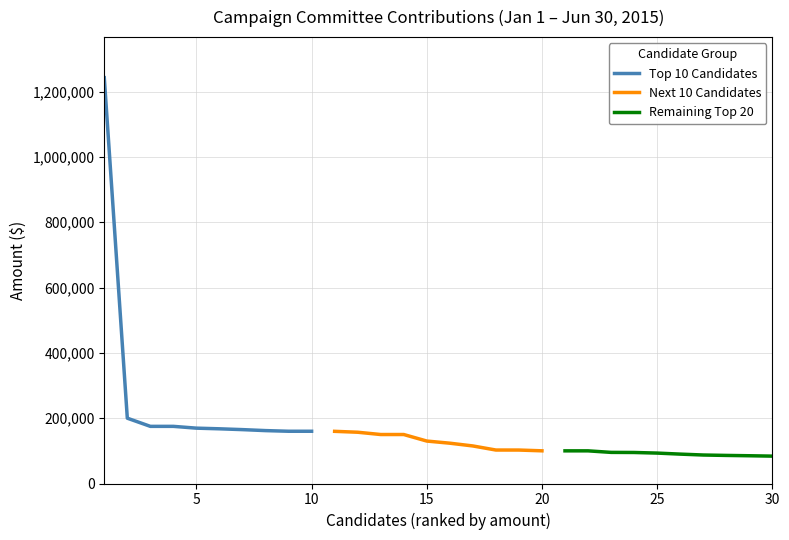

What is the maximum value for Top 10 Candidates?

1242694.1